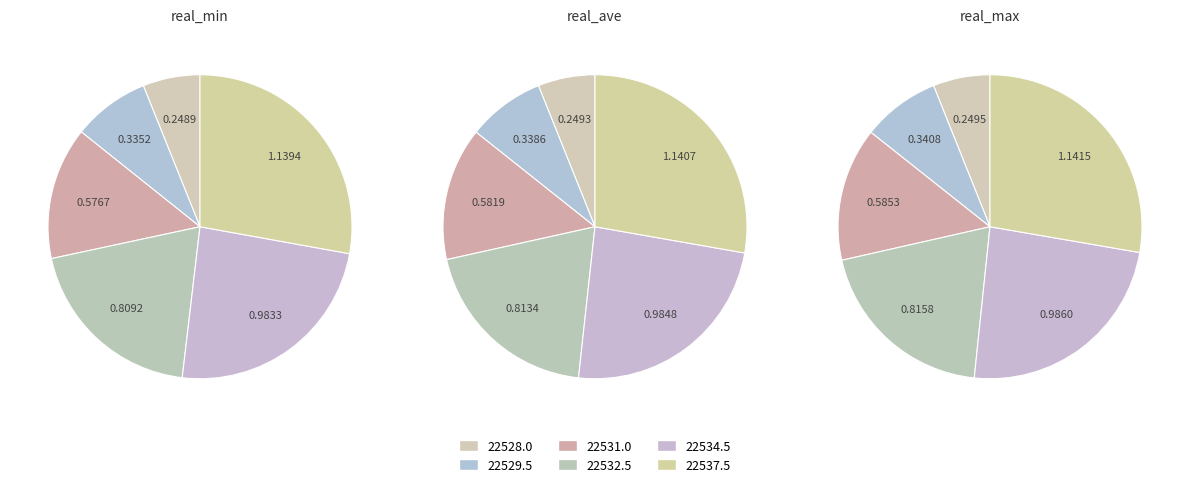

How many slices are in this pie chart?

6